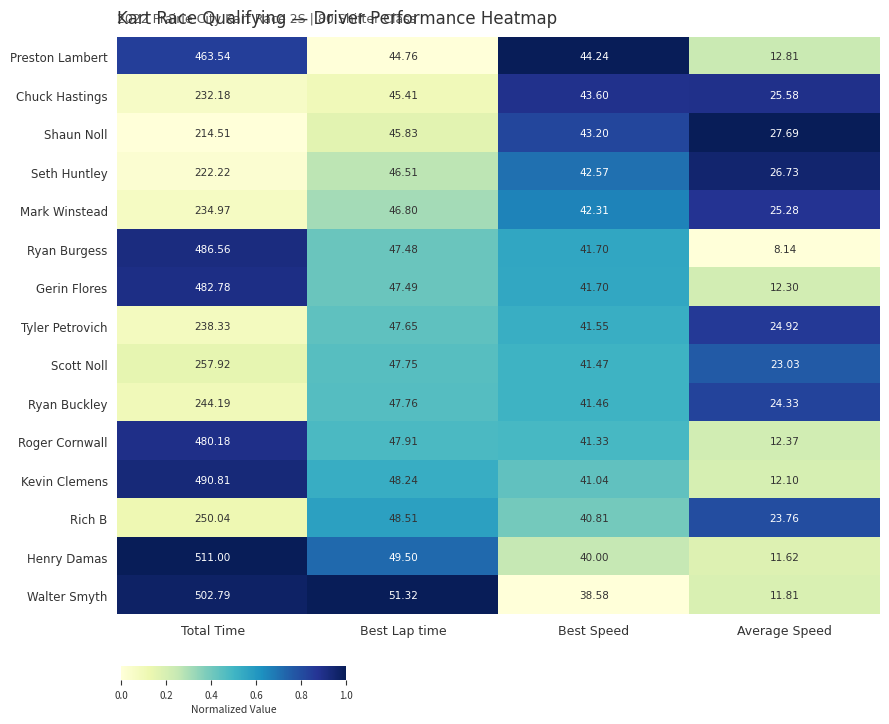

Which series has the largest total across all categories?

Henry Damas